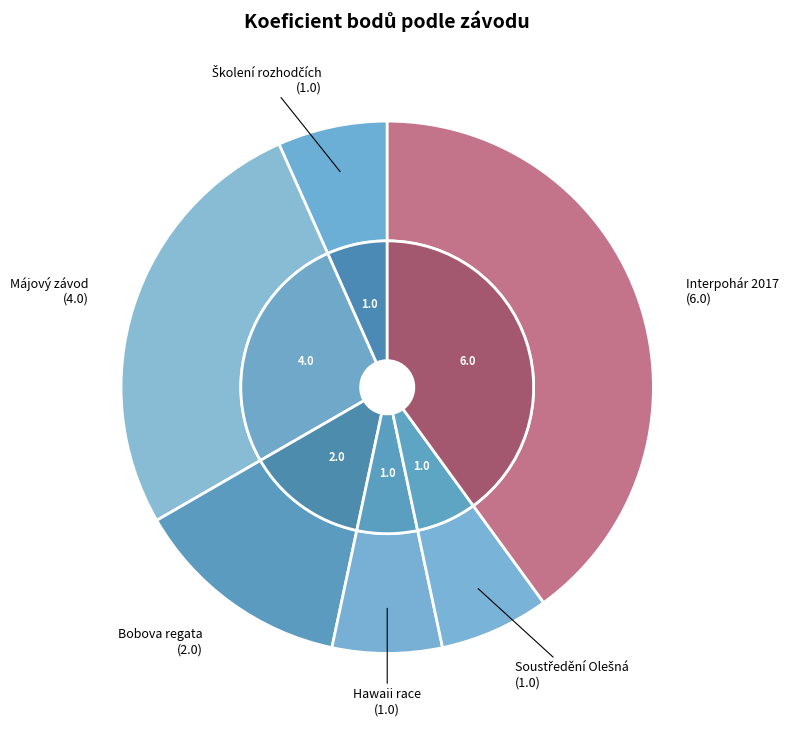

To the nearest percent, what is the average slice percentage?

17%